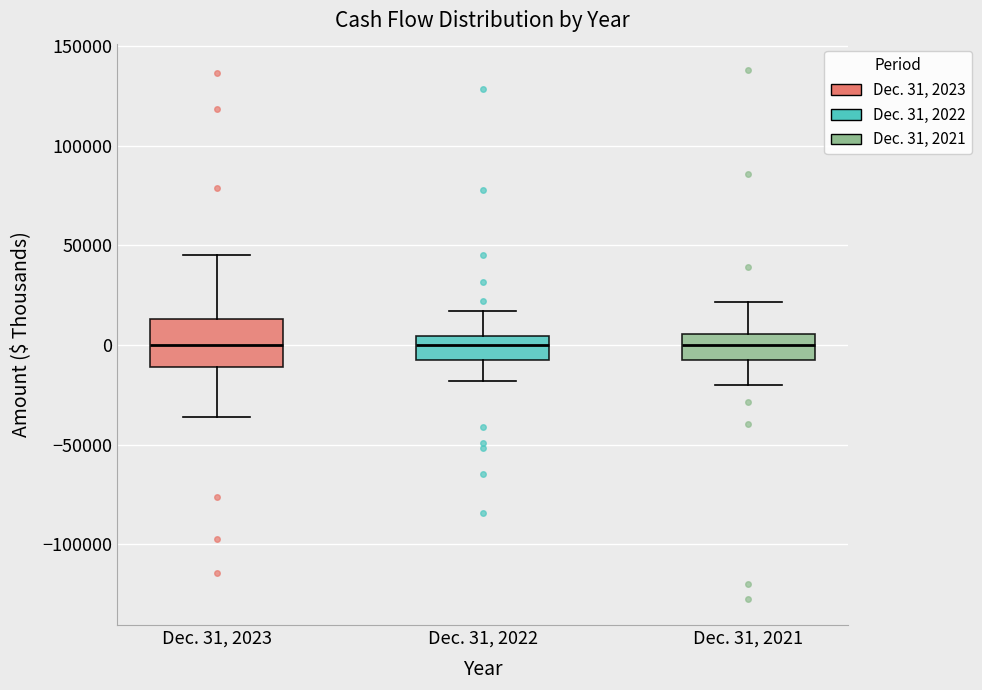

Comparing the boxes themselves (not the whiskers), which one is the tallest?

Dec. 31, 2023